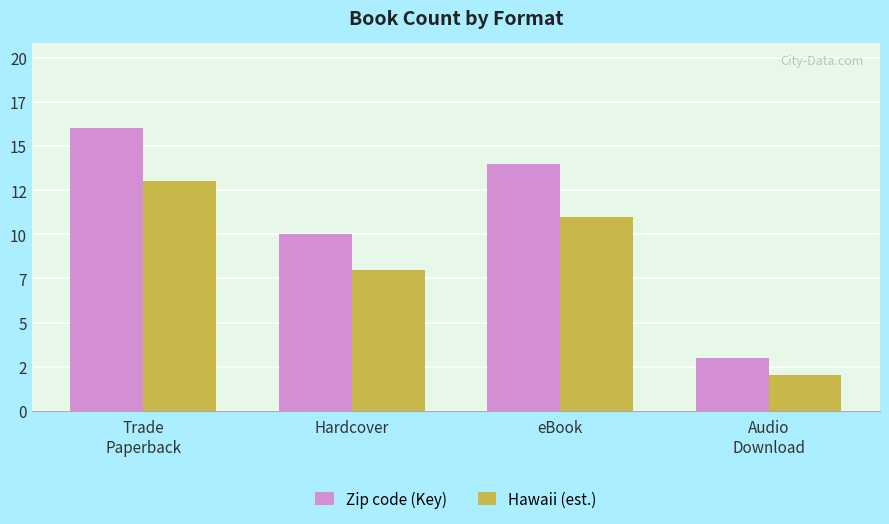

The value of Zip code (Key) at Audio
Download is 3. True or false?

True